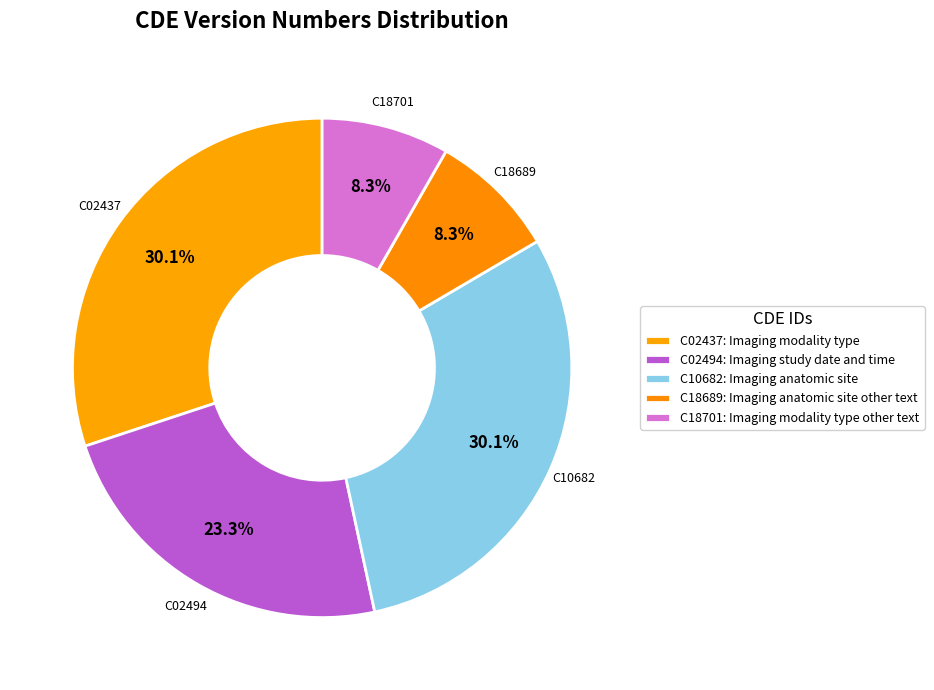

Approximately how many times larger is the value at C02494 compared to C02437?

0.8